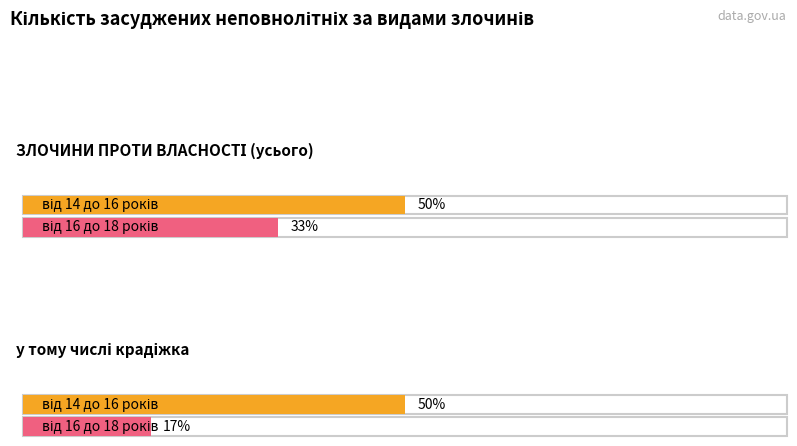

The від 16 до 18 років series shows 0 at у тому числі крадіжка. True or false?

False